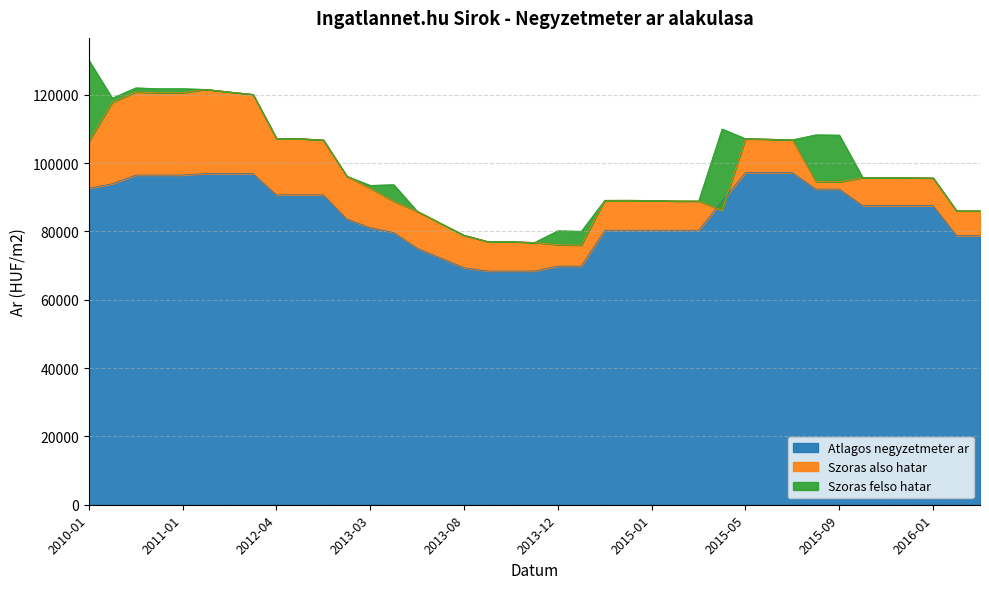

Reading left to right, extract all data points from this chart.

Atlagos negyzetmeter ar: 2010-01=92649	2010-10=93935	2010-11=96508	2010-12=96508	2011-01=96508	2011-02=96938	2011-03=96938	2011-05=96938	2012-04=90697	2012-05=90697	2012-06=90697	2013-02=83650	2013-03=81094	2013-04=79665	2013-05=75079	2013-07=72222	2013-08=69365	2013-09=68412	2013-10=68412	2013-11=68412	2013-12=69854	2014-01=69854	2014-11=80357	2014-12=80357	2015-01=80357	2015-02=80357	2015-03=80357	2015-04=88789	2015-05=97222	2015-06=97222	2015-07=97222	2015-08=92382	2015-09=92382	2015-10=87543	2015-11=87543	2015-12=87543	2016-01=87543	2016-02=78771	2016-03=78771
Szoras also hatar: 2010-01=106291	2010-10=117814	2010-11=120816	2010-12=120575	2011-01=120575	2011-02=121585	2011-03=120831	2011-05=120121	2012-04=107223	2012-05=107165	2012-06=106766	2013-02=96168	2013-03=92635	2013-04=88810	2013-05=85913	2013-07=82367	2013-08=78885	2013-09=77068	2013-10=77009	2013-11=76775	2013-12=76116	2014-01=75978	2014-11=89118	2014-12=89140	2015-01=89073	2015-02=88917	2015-03=88895	2015-04=86151	2015-05=107150	2015-06=107017	2015-07=106831	2015-08=94593	2015-09=94517	2015-10=95743	2015-11=95767	2015-12=95720	2016-01=95649	2016-02=86022	2016-03=86022
Szoras felso hatar: 2010-01=130141	2010-10=119030	2010-11=122032	2010-12=121791	2011-01=121791	2011-02=121585	2011-03=120831	2011-05=120121	2012-04=107223	2012-05=107165	2012-06=106766	2013-02=96168	2013-03=93485	2013-04=93700	2013-05=85913	2013-07=82367	2013-08=78885	2013-09=77068	2013-10=77009	2013-11=76775	2013-12=80194	2014-01=80056	2014-11=89118	2014-12=89140	2015-01=89073	2015-02=88917	2015-03=88895	2015-04=110001	2015-05=107150	2015-06=107017	2015-07=106831	2015-08=108281	2015-09=108205	2015-10=95743	2015-11=95767	2015-12=95720	2016-01=95649	2016-02=86022	2016-03=86022